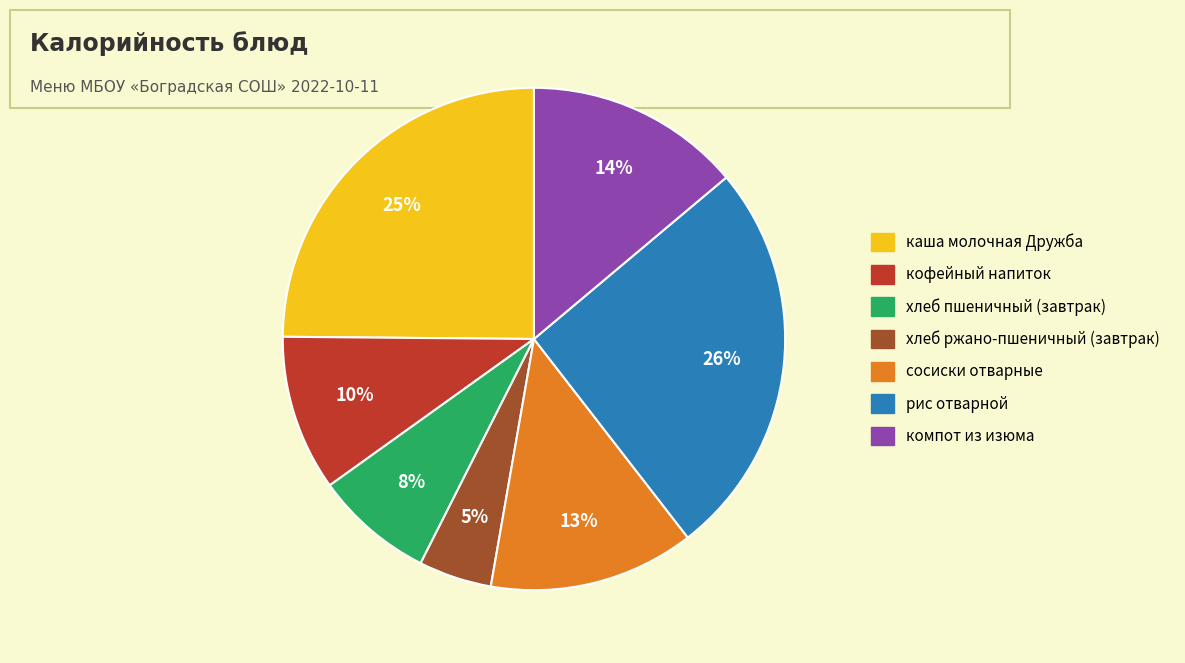

To the nearest percent, what is the difference between the largest and smallest slice percentages?

21%